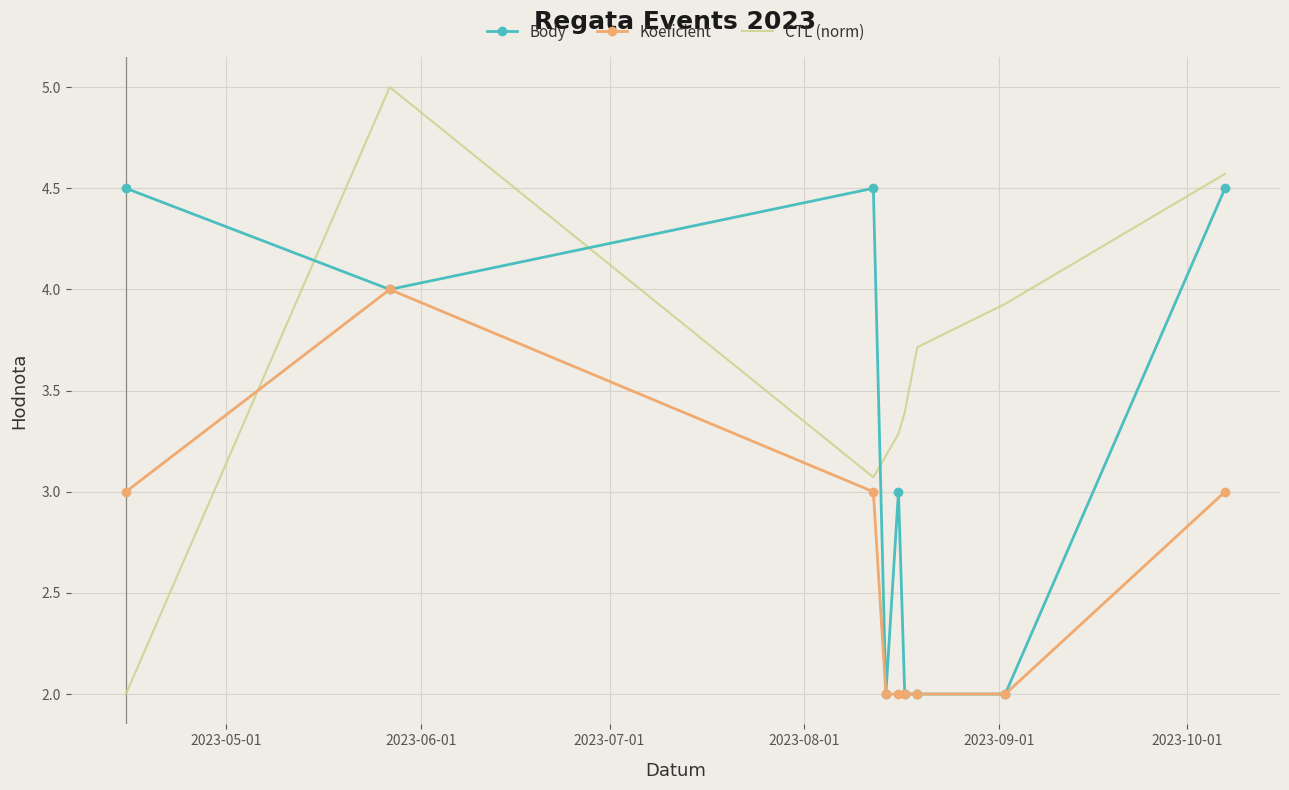

How many series are shown in this chart?

3